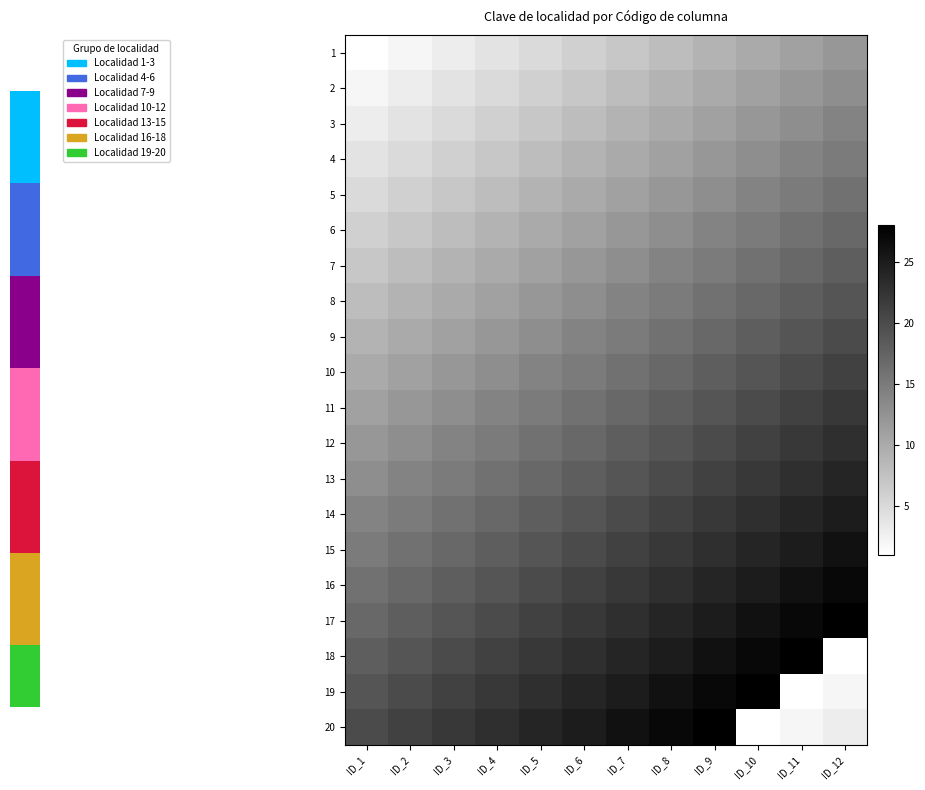

What is the total value across all series at ID_2?

230